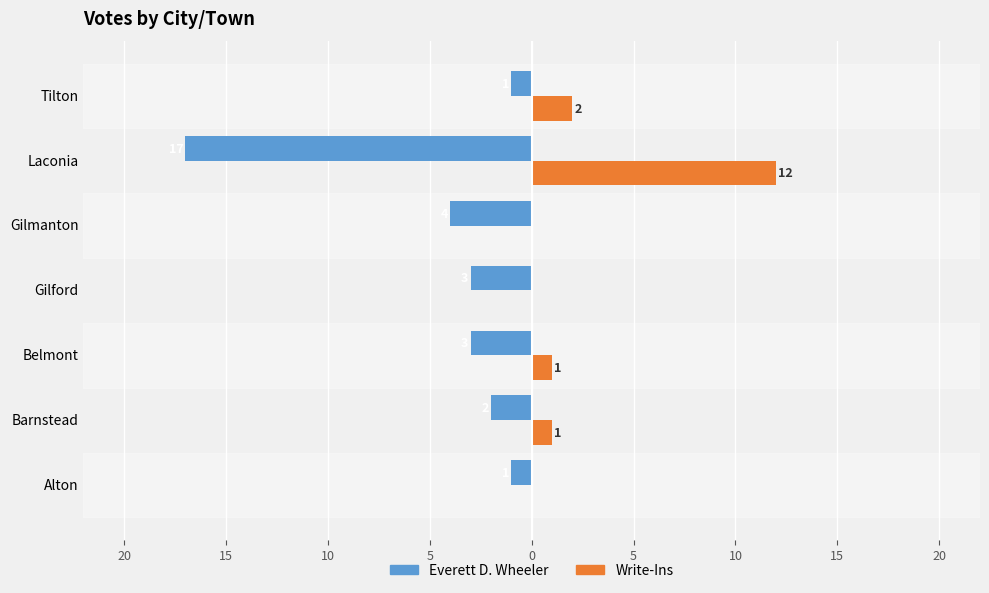

What is the difference between the maximum and second lowest values in the Write-Ins series?

12